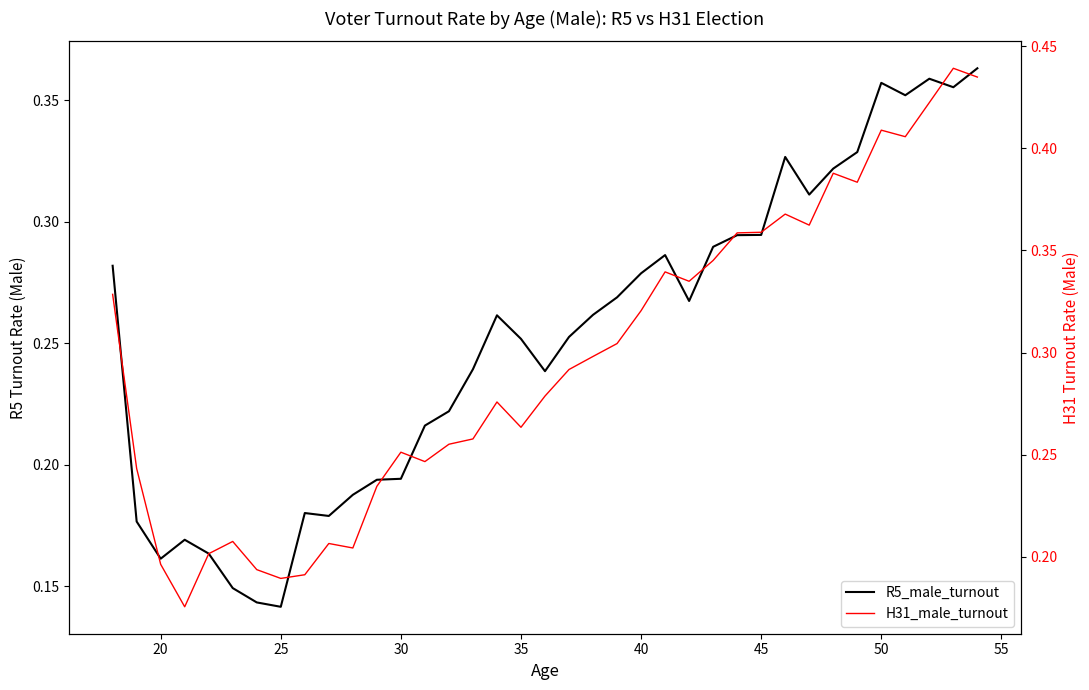

List the series in order of their peak value, lowest first.

R5_male_turnout, H31_male_turnout